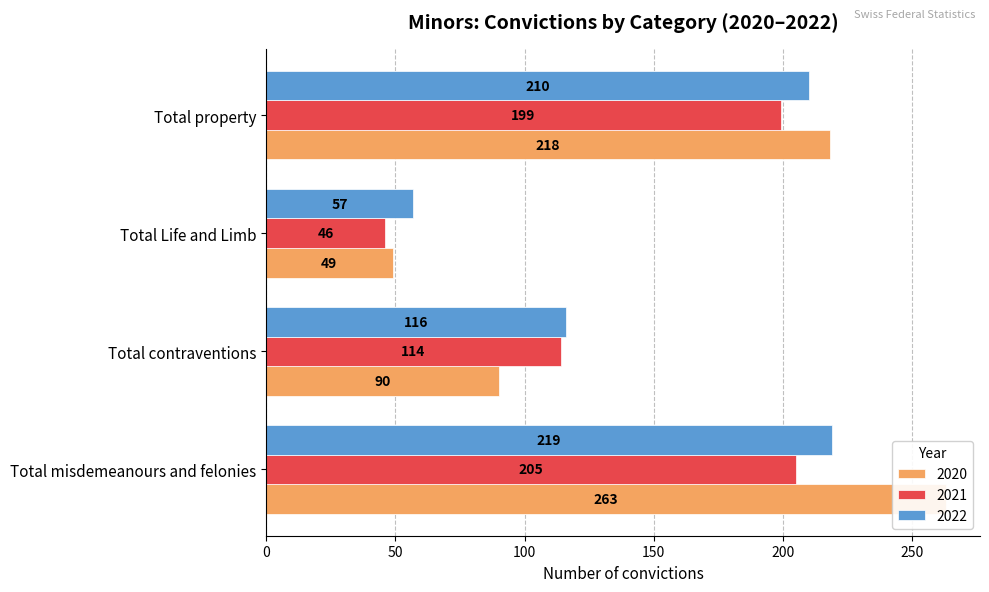

What value does the 2022 series have at Total contraventions, to the nearest 50?

100